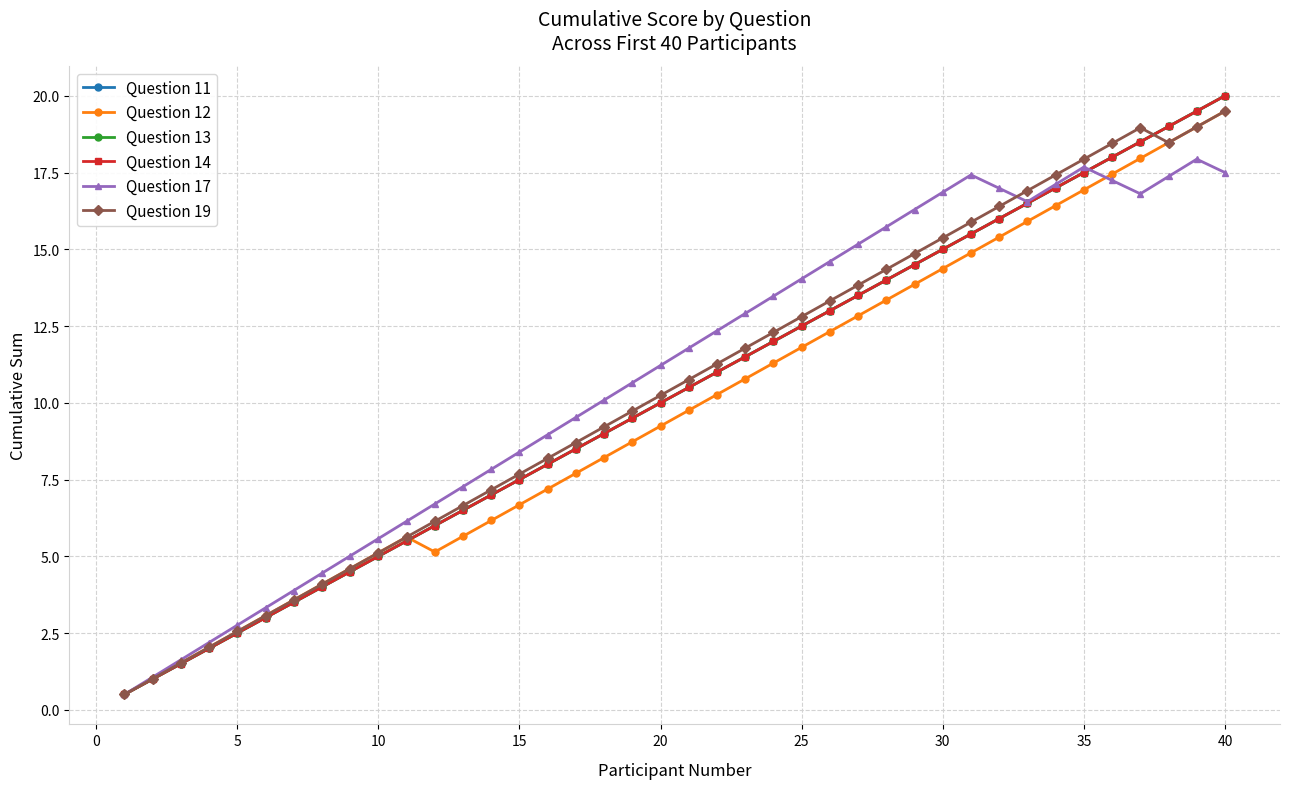

Does the chart have visible grid lines?

Yes